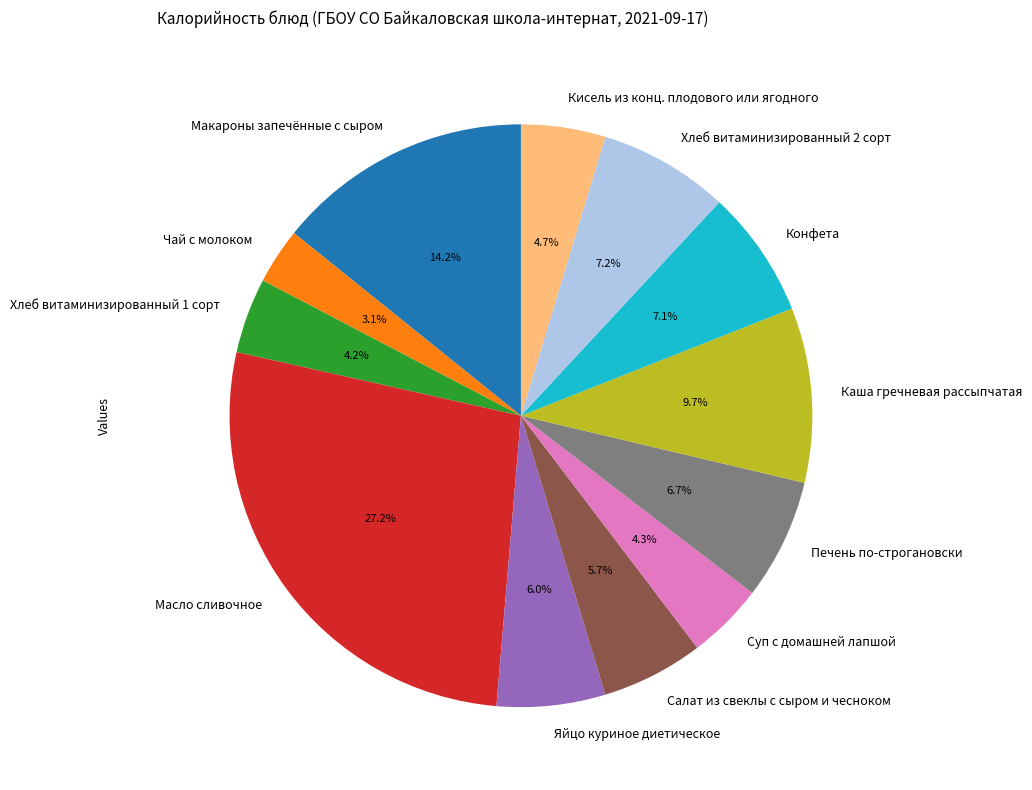

Which category has the biggest portion of the pie?

Масло сливочное